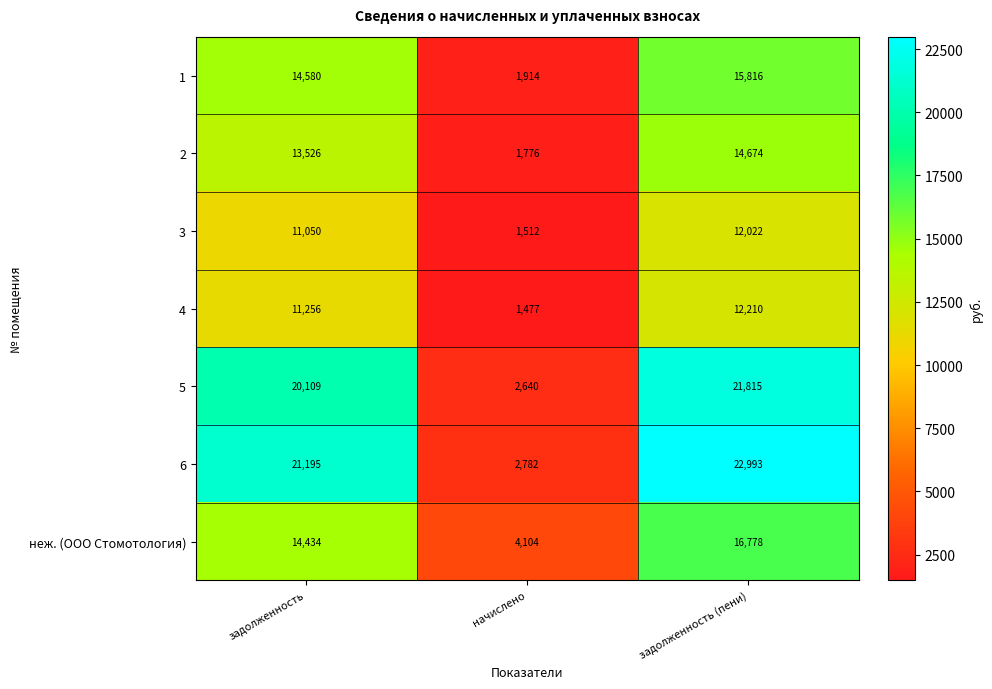

Reading right to left, list all the values displayed in this chart.

1: 15816	1914	14580
2: 14674	1776	13526
3: 12022	1512	11050
4: 12210	1477	11256
5: 21815	2640	20109
6: 22993	2782	21195
неж. (ООО Стомотология): 16778	4104	14434